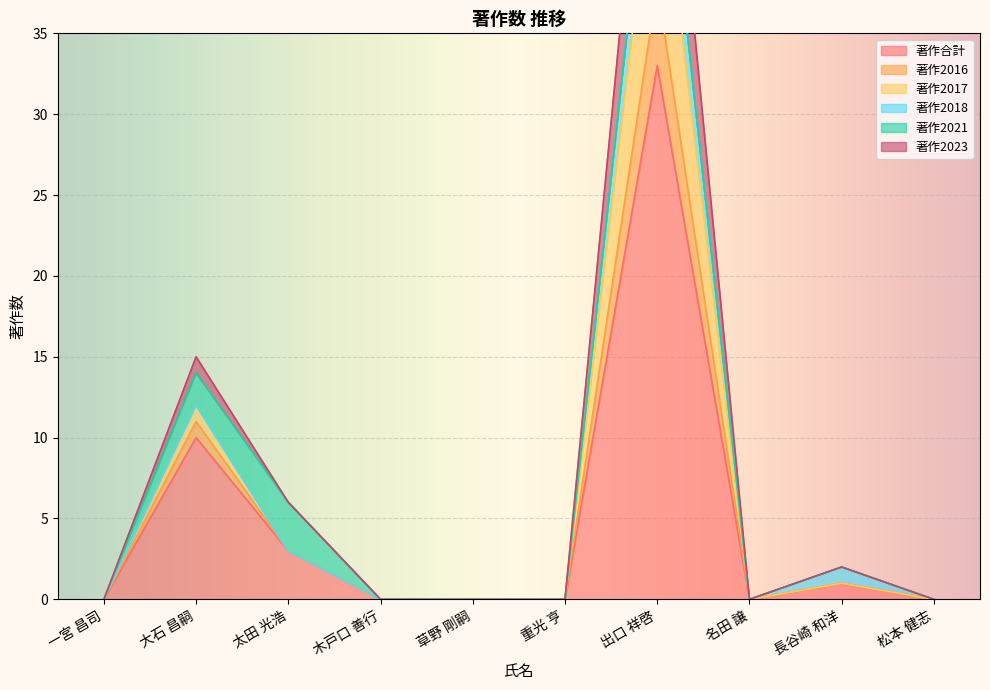

Which series has the largest total across all categories?

著作2023